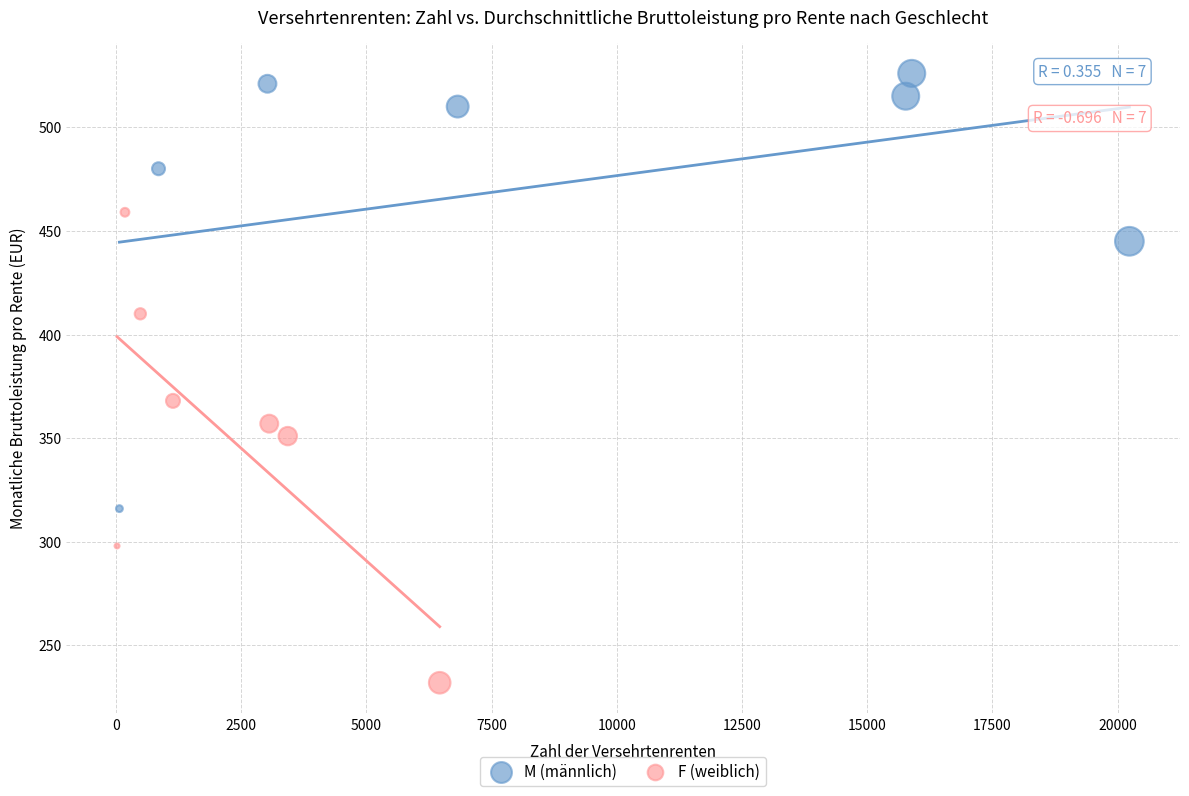

Which series contains the highest Y value?

M (männlich)